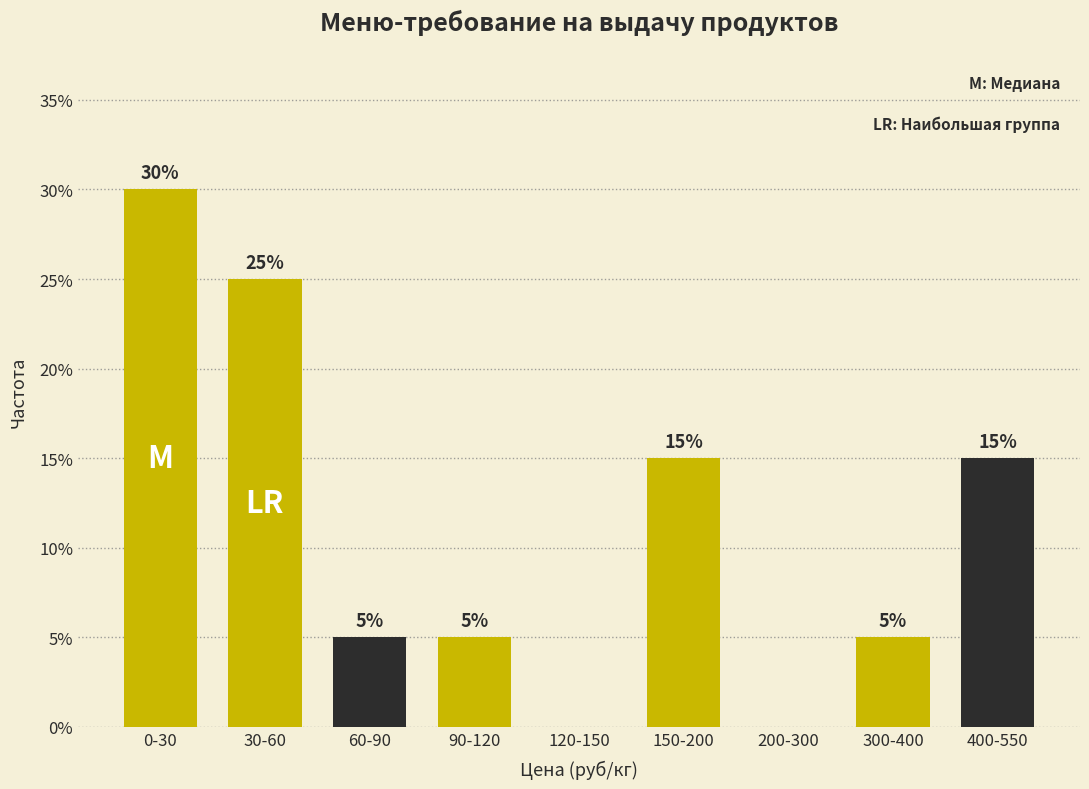

Reading left to right, list all the values displayed in this chart.

0-30=30	30-60=25	60-90=5	90-120=5	120-150=0	150-200=15	200-300=0	300-400=5	400-550=15